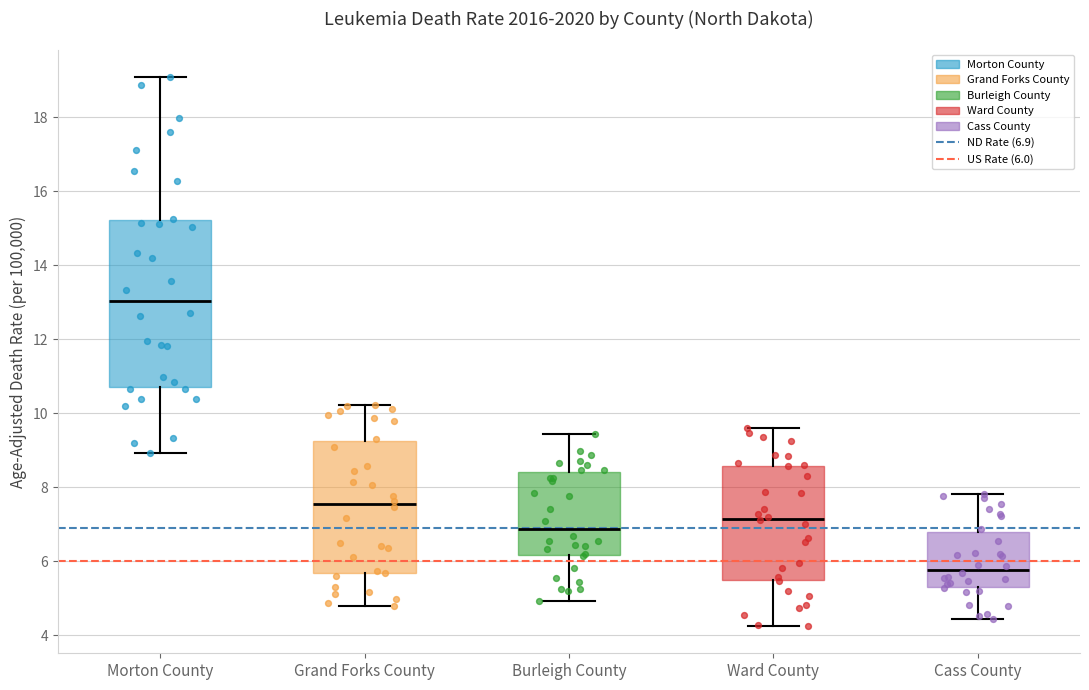

Where does the lower whisker of the box for Grand Forks County end on the y-axis? The values are not printed on the chart, so give them approximately, as read against the axis.

4.8